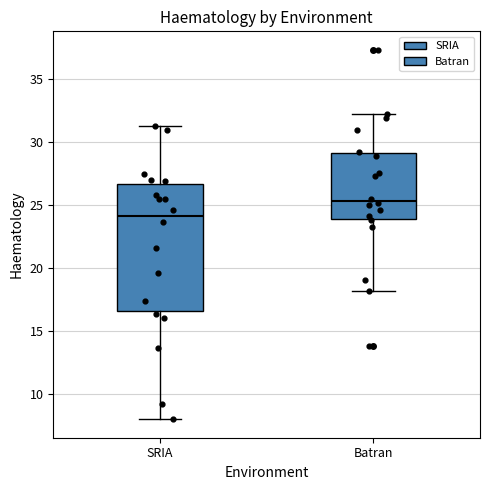

Reading left to right, read every box against the y-axis: the position of its median line, the range the box covers, and the ends of its whiskers. The values are not printed on the chart, so give them approximately, as read against the axis.

SRIA: median 24.0, box 16.5 to 26.5, whiskers 8.0 to 31.5
Batran: median 25.5, box 24.0 to 29.0, whiskers 18.0 to 32.0